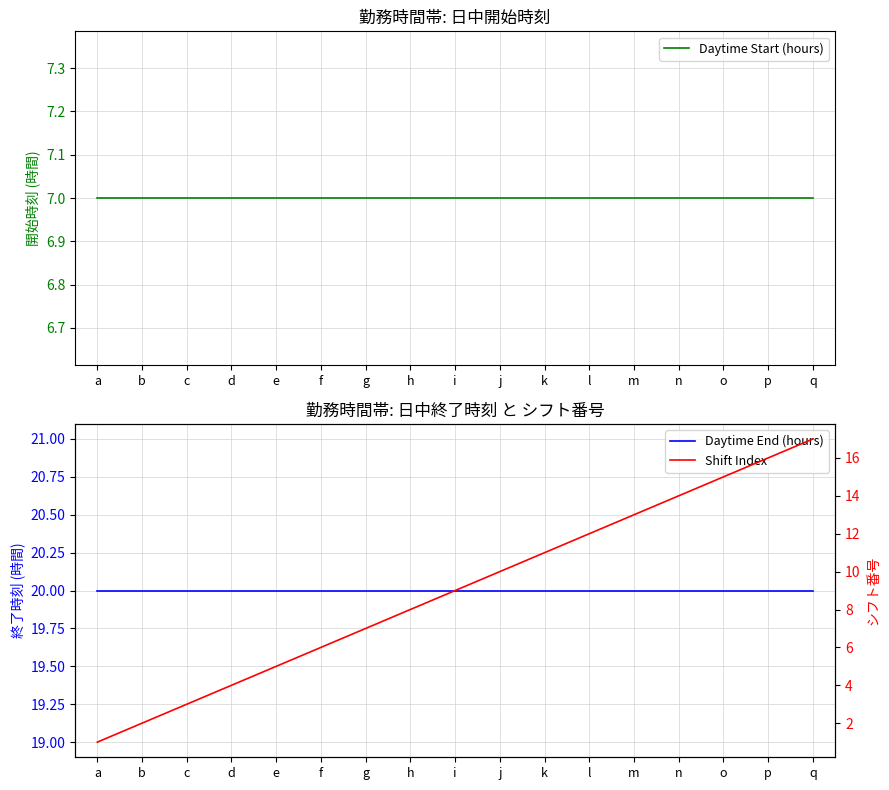

At how many categories does at least one series exceed 2?

17